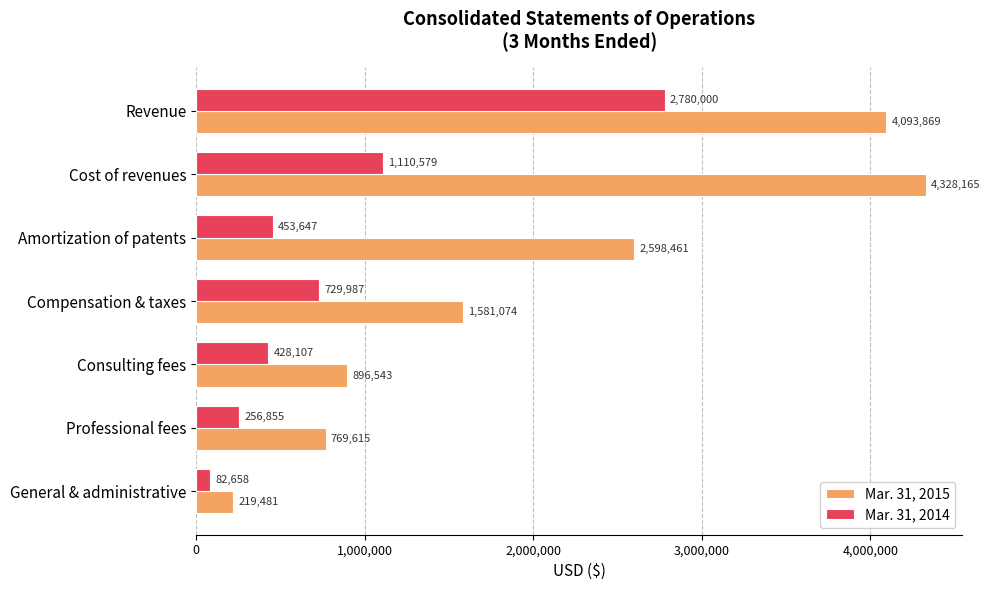

At which category is the sum across all series the highest?

Revenue